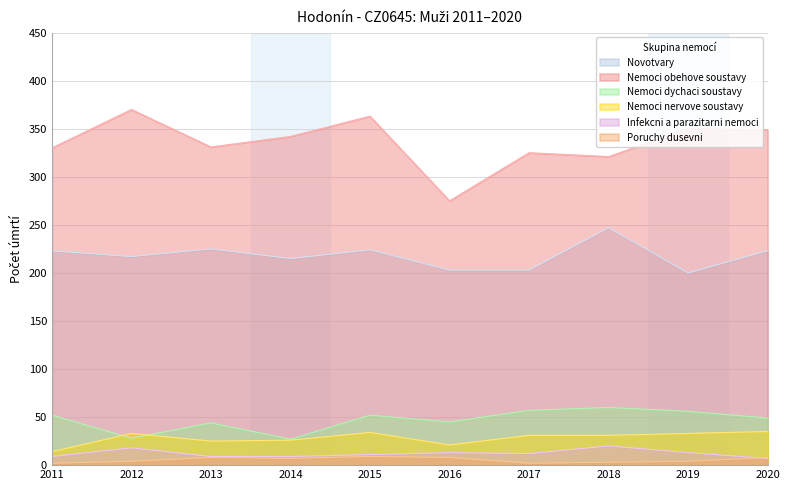

Reading left to right, what are all the values shown in this chart?

Novotvary: 2011=223	2012=217	2013=225	2014=215	2015=224	2016=203	2017=203	2018=247	2019=200	2020=223
Nemoci obehove soustavy: 2011=330	2012=370	2013=331	2014=342	2015=363	2016=275	2017=325	2018=321	2019=350	2020=349
Nemoci dychaci soustavy: 2011=52	2012=28	2013=44	2014=27	2015=52	2016=45	2017=57	2018=60	2019=56	2020=49
Nemoci nervove soustavy: 2011=14	2012=33	2013=25	2014=26	2015=34	2016=21	2017=31	2018=31	2019=33	2020=35
Infekcni a parazitarni nemoci: 2011=9	2012=18	2013=9	2014=9	2015=11	2016=13	2017=12	2018=20	2019=13	2020=7
Poruchy dusevni: 2011=2	2012=4	2013=8	2014=7	2015=9	2016=8	2017=2	2018=3	2019=4	2020=8